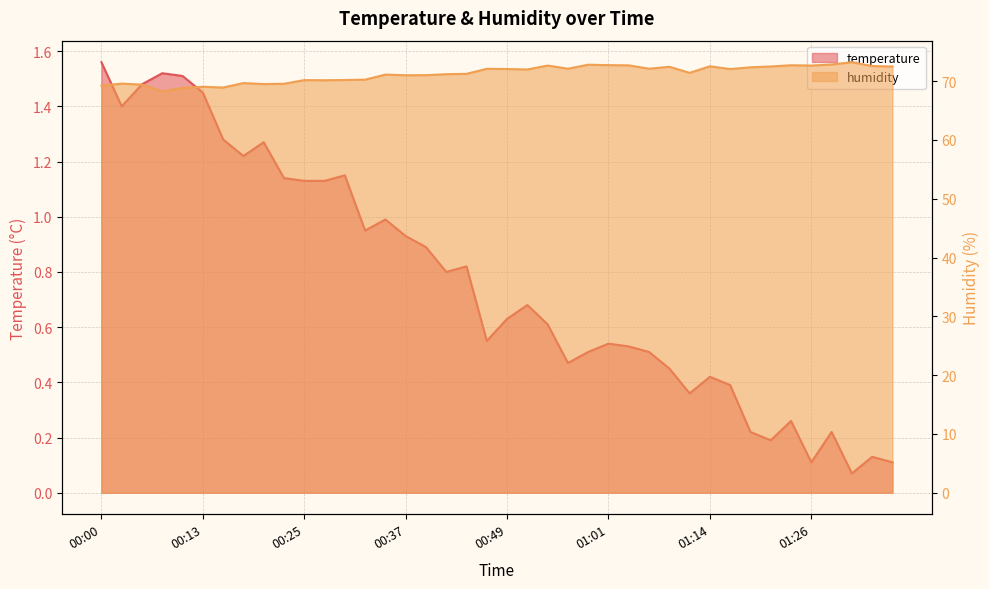

True or false: temperature and humidity cross at least once.

False